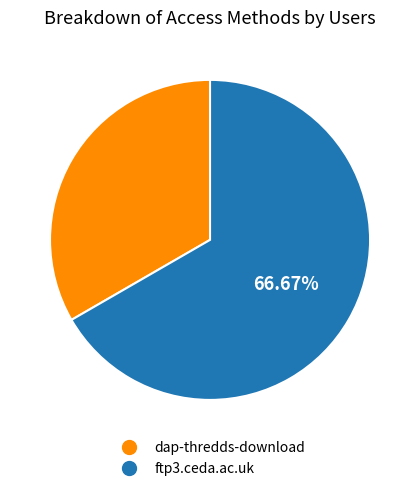

Combined, do dap-thredds-download and ftp3.ceda.ac.uk account for over 50%?

Yes